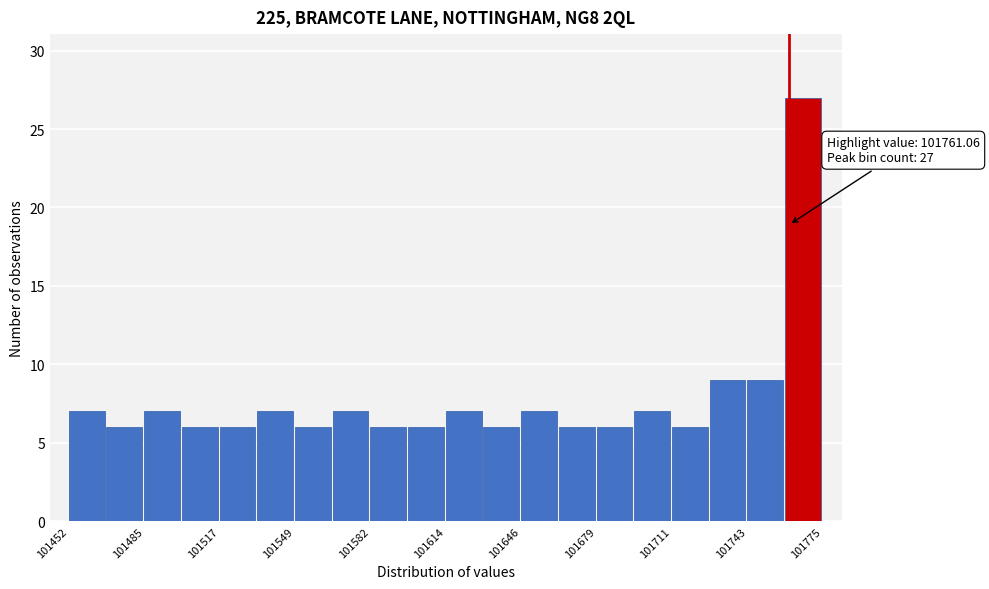

Read against the x-axis, roughly where is the centre of the tallest bar?

101765